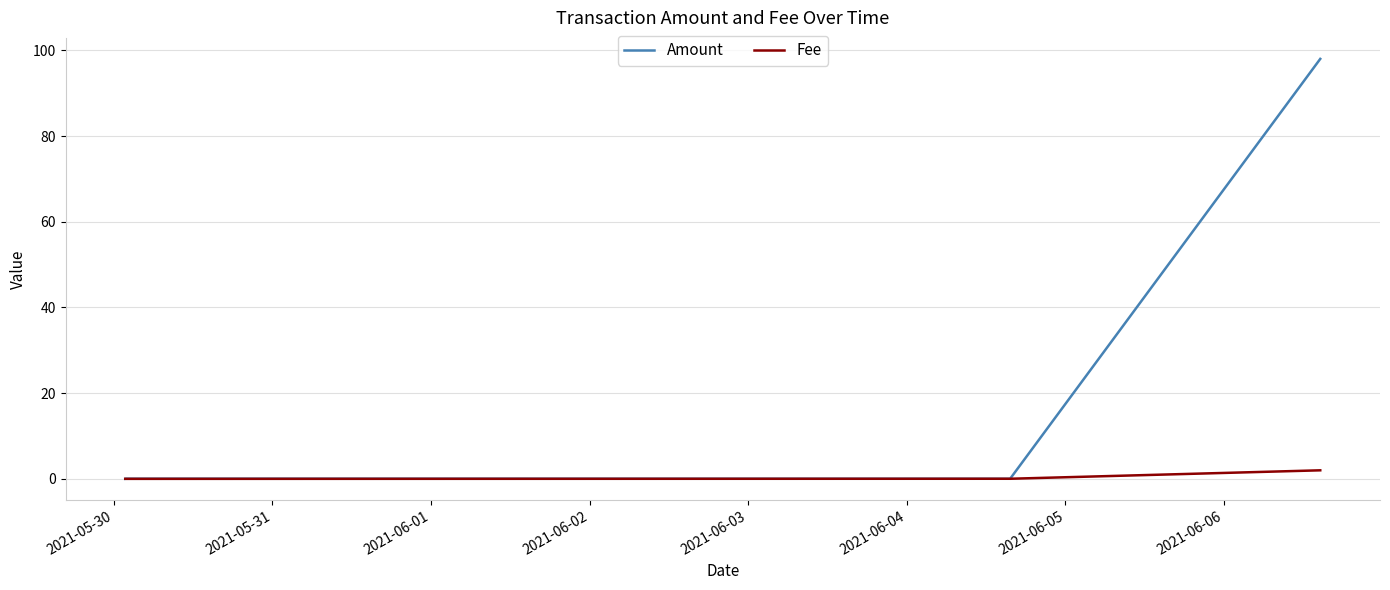

Which series has the largest range (max minus min)?

Amount